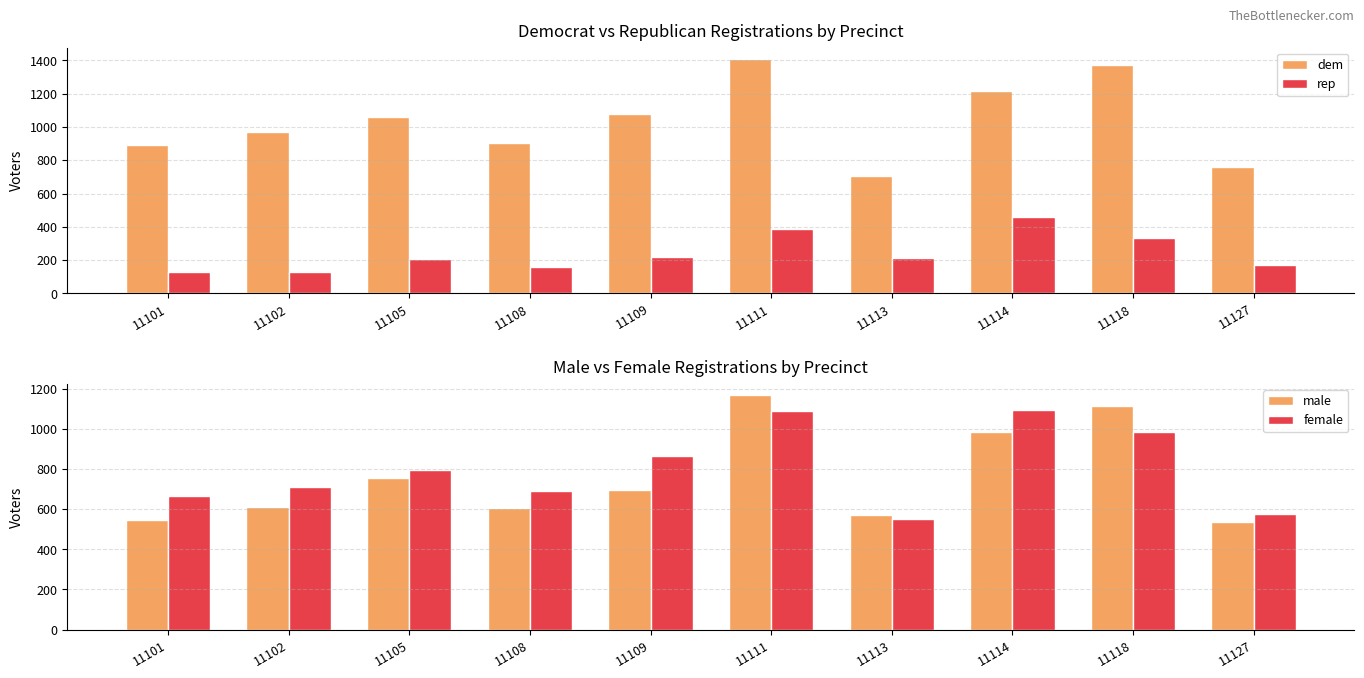

At which label is female closest to 824?

11105